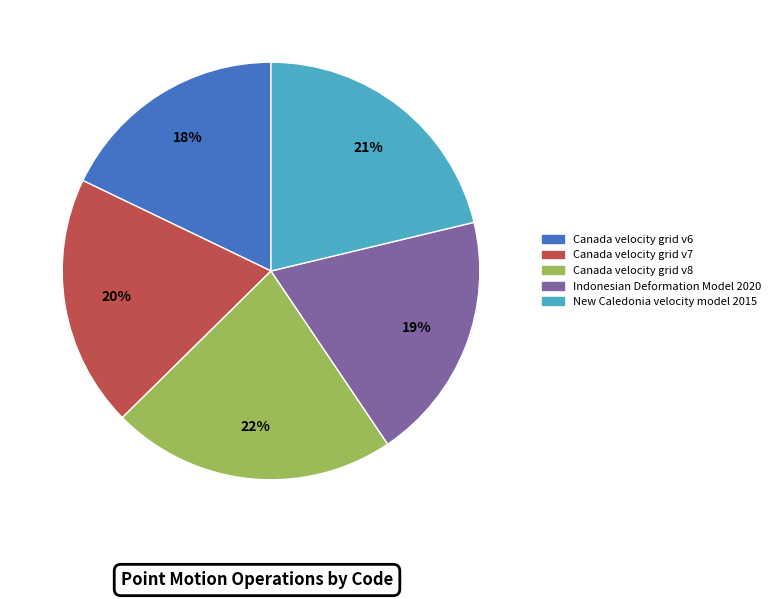

How many segments does this pie chart have?

5